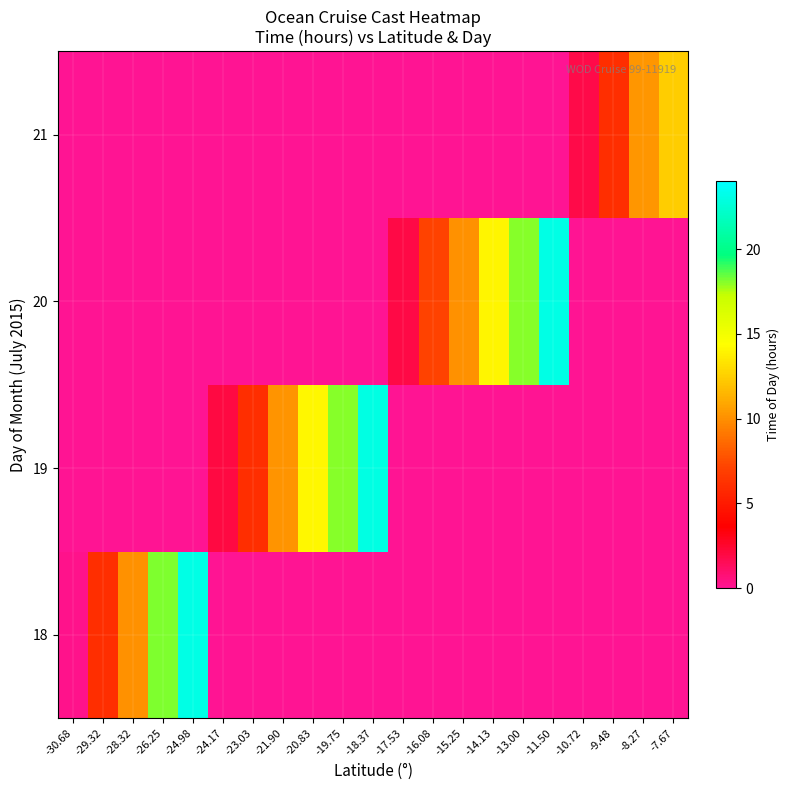

What is the approximate value of row_0 at -26.25?

18.1